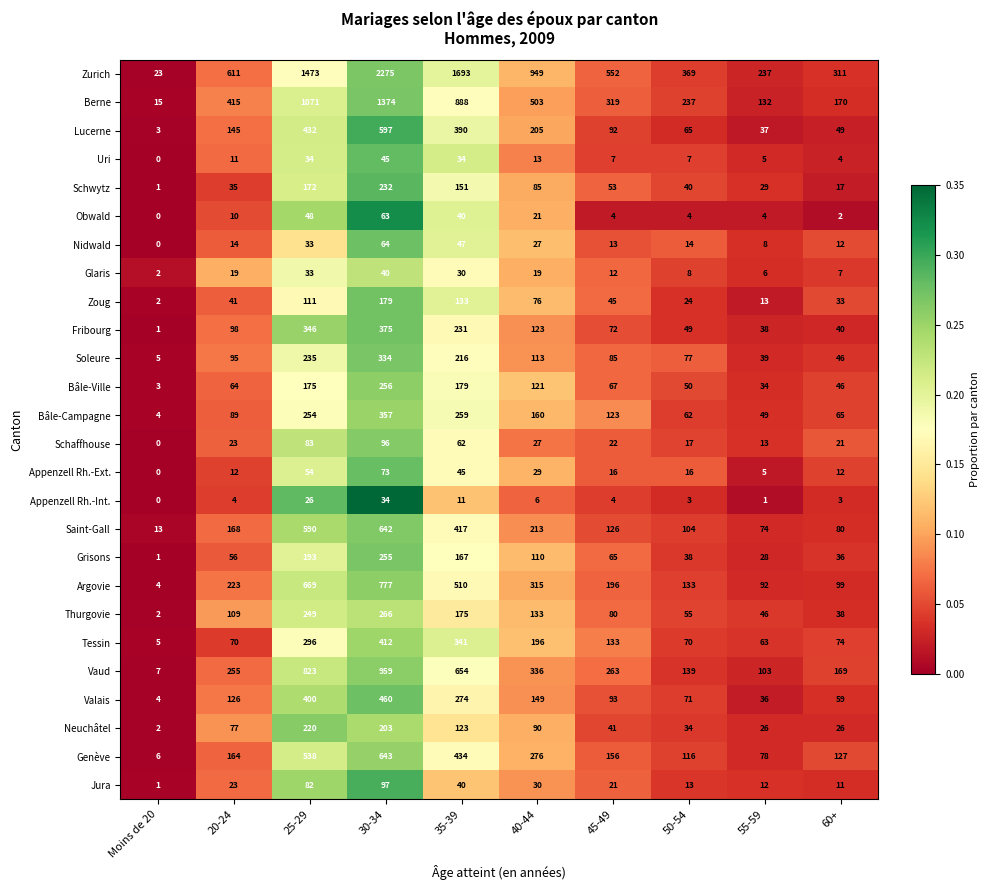

What is the difference between the maximum and minimum values in the Thurgovie series?

264